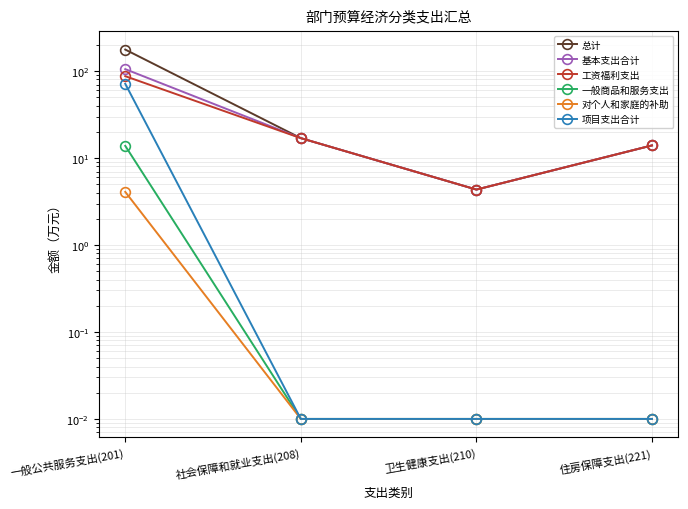

What is the label of the 4th point from the left?

住房保障支出(221)